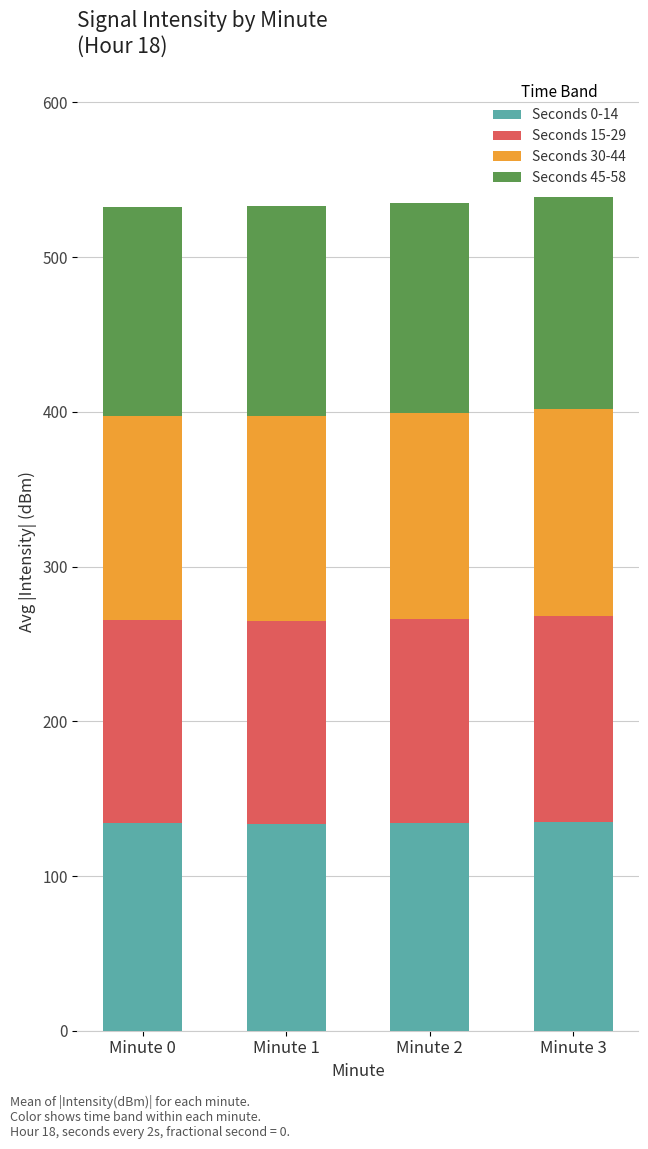

What is the total value across all series at Minute 0?

532.1